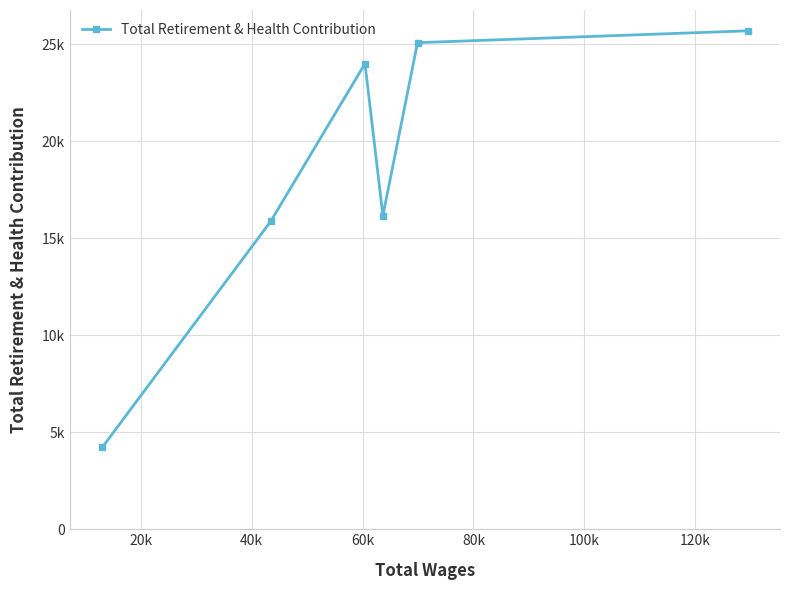

Is this an area chart (filled region under the line)?

No